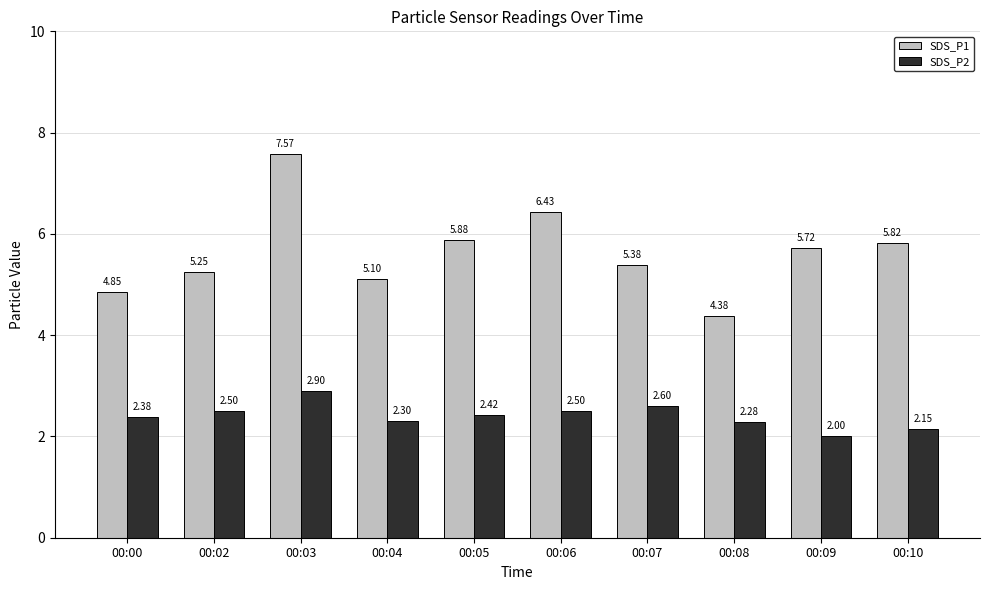

At 00:02, list the series in order from largest to smallest.

SDS_P1, SDS_P2